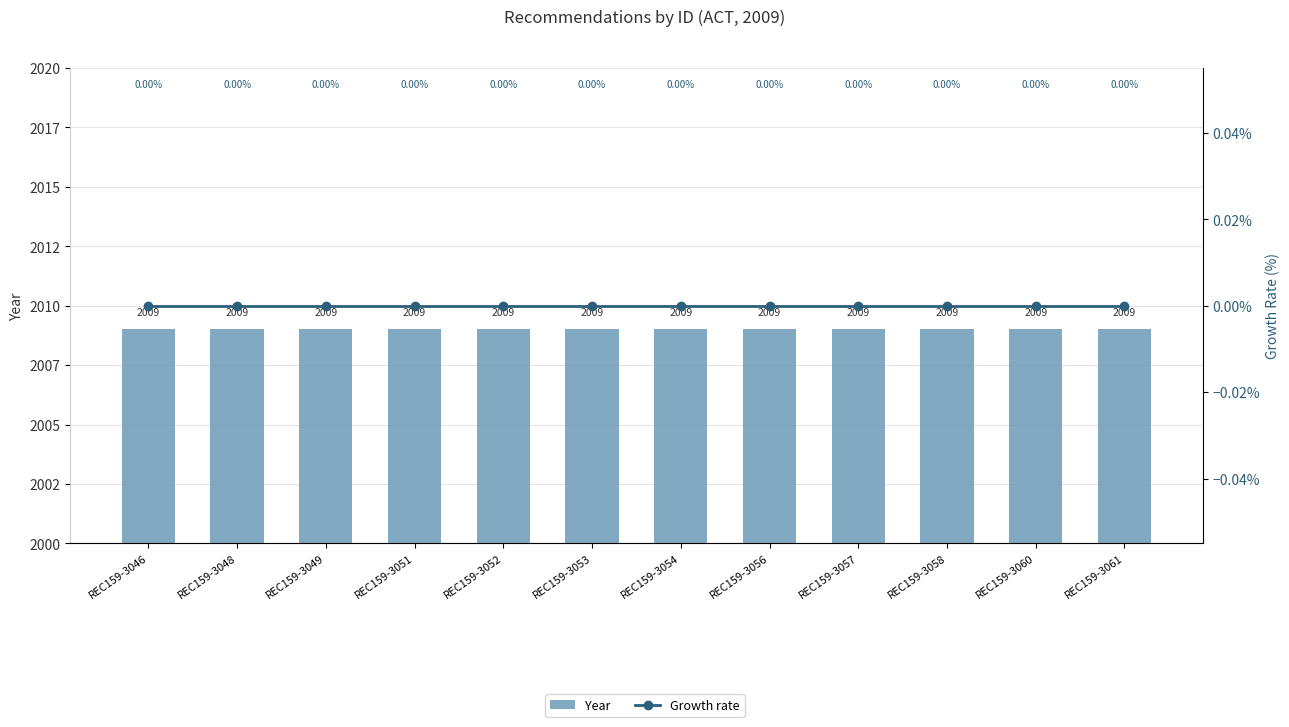

Are the bars horizontal?

No